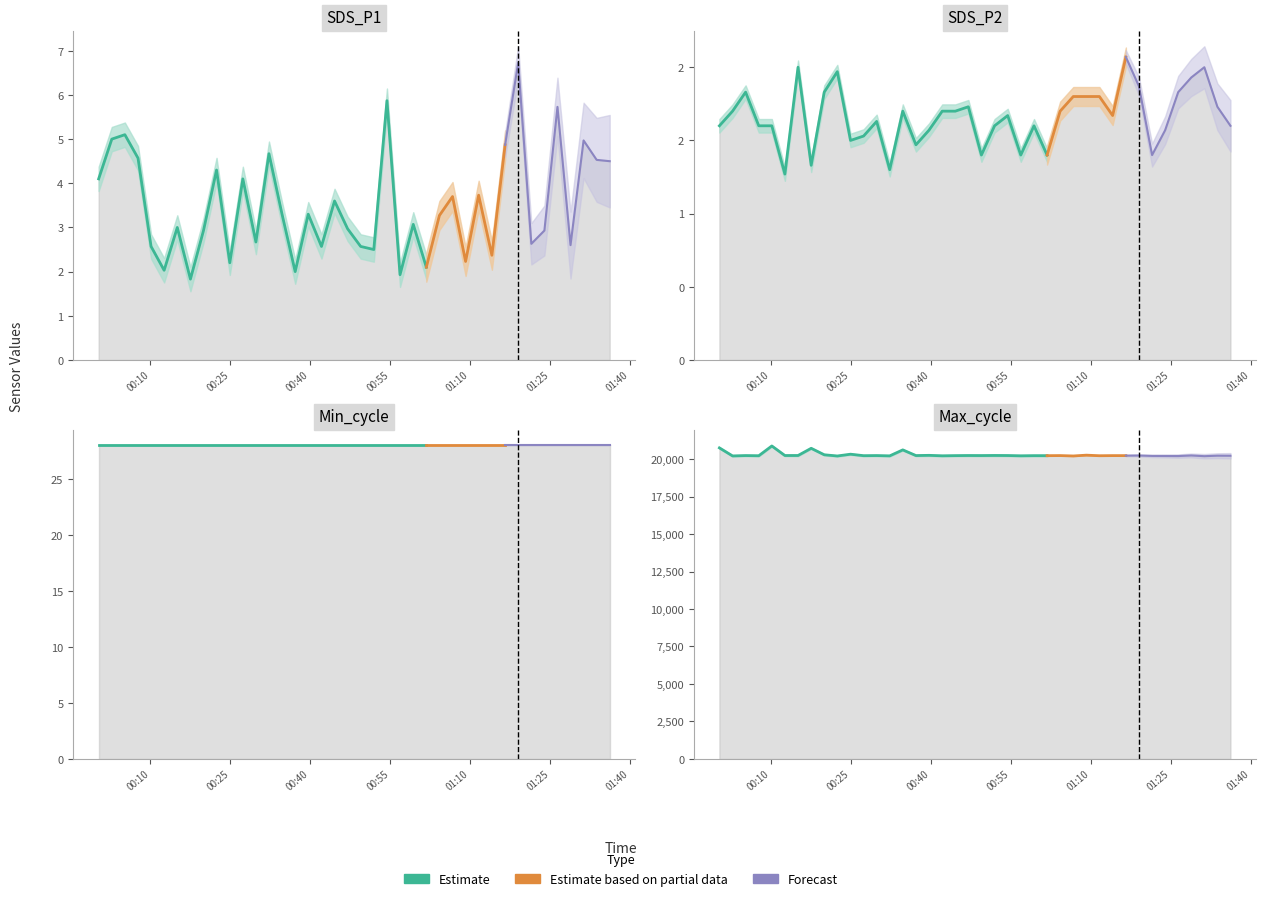

True or false: Min_cycle and SDS_P2 cross at least once.

False